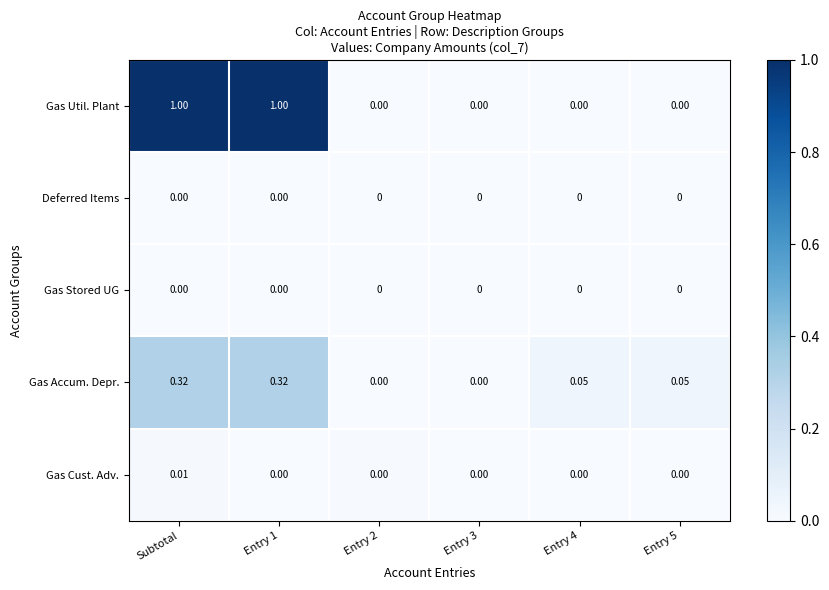

Which series has the largest total across all categories?

Gas Util. Plant